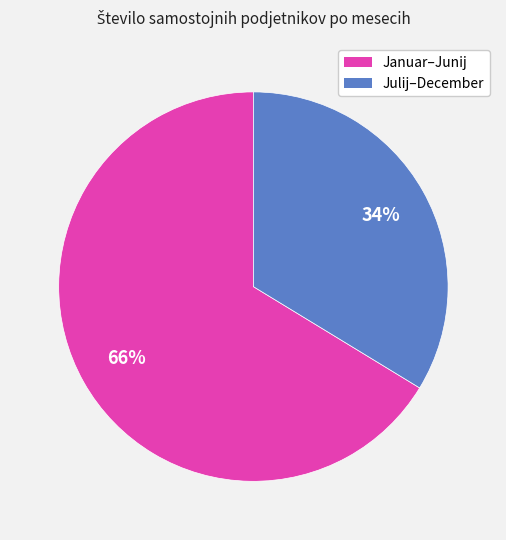

Does any single category account for the majority?

Yes